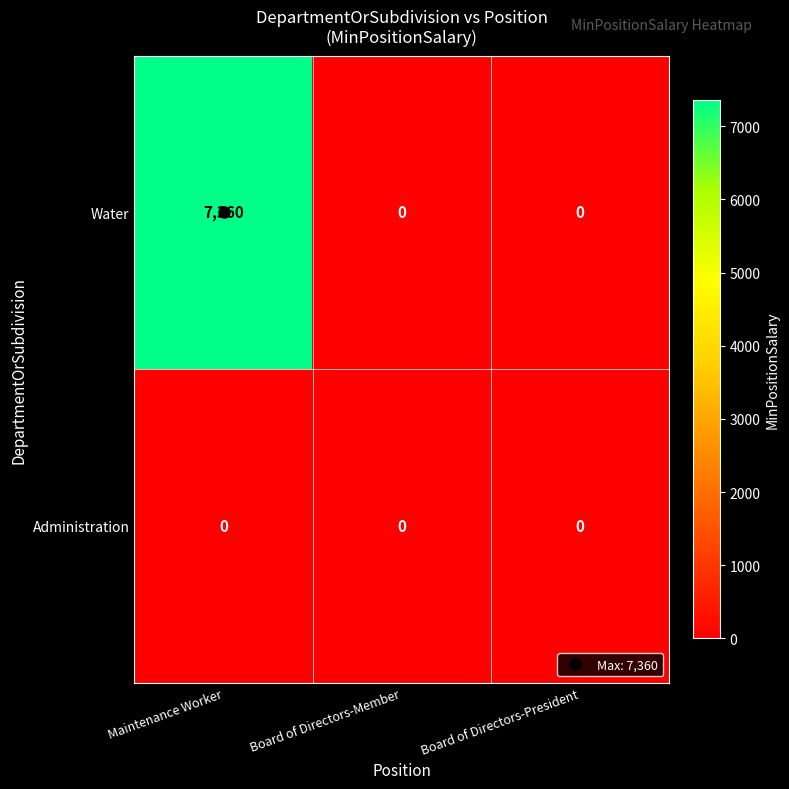

Between Maintenance Worker and Board of Directors-Member, which series saw the biggest shift?

Water